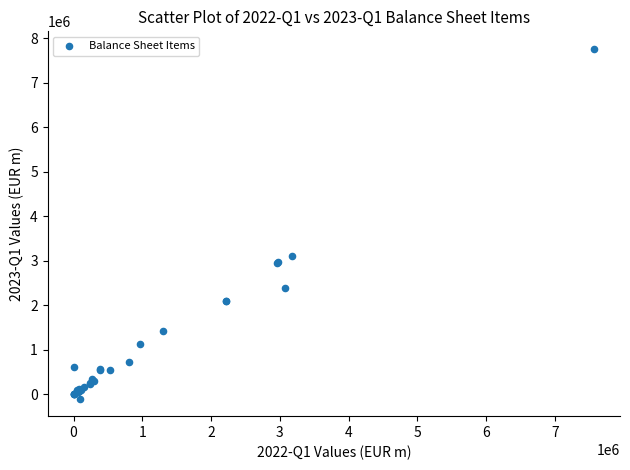

What Y value in the scatter plot is closest to 3830887?

3103752.3